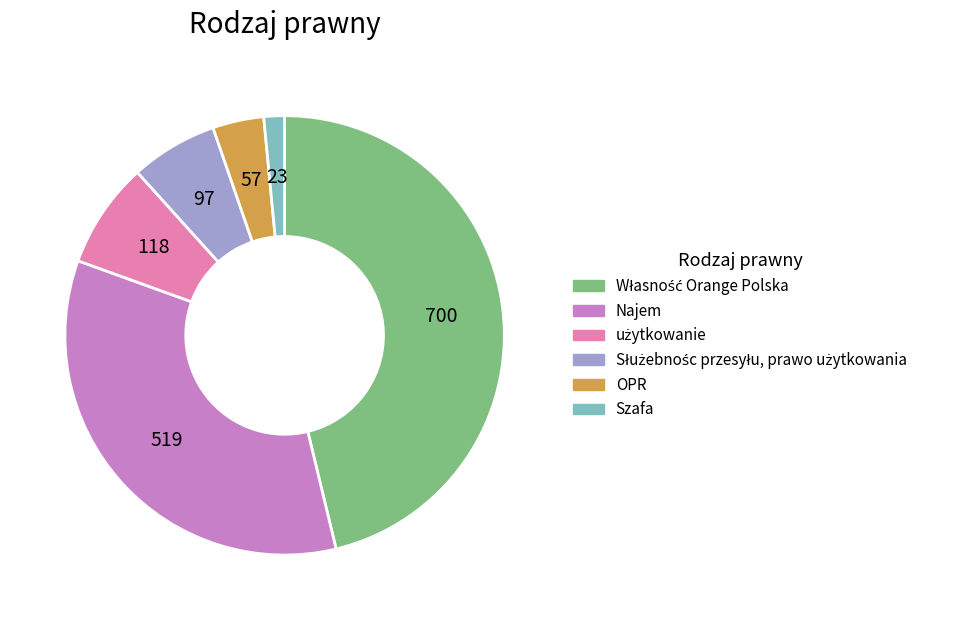

Does any single category account for the majority?

No